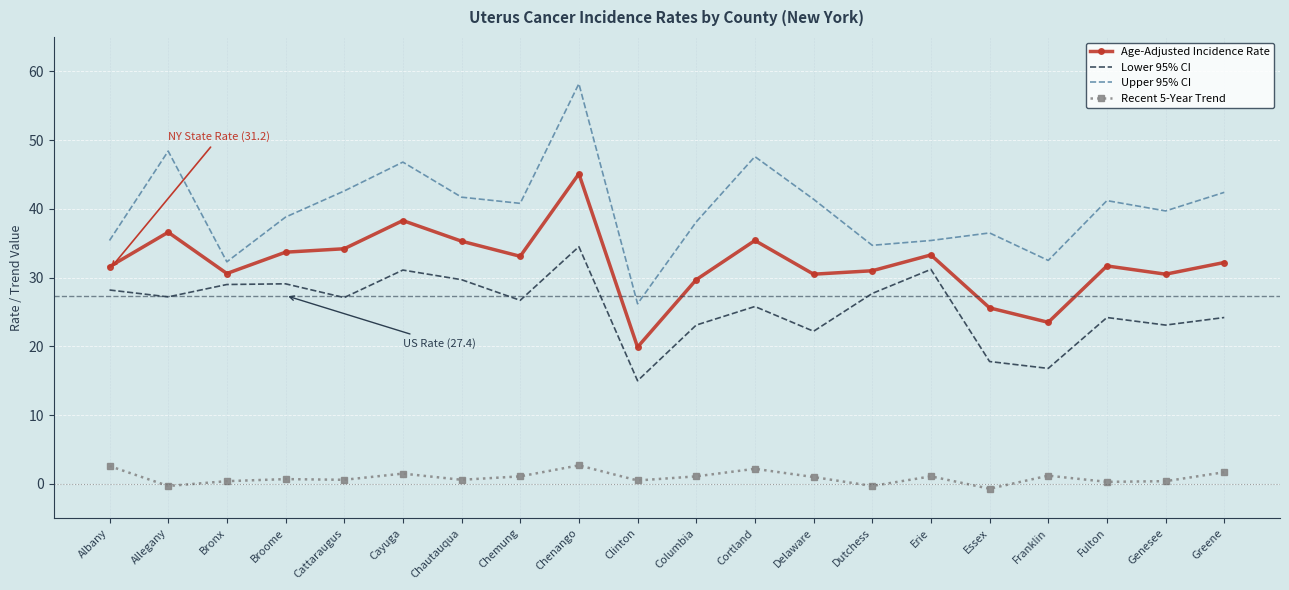

Which label corresponds to the largest value in the chart?

Chenango